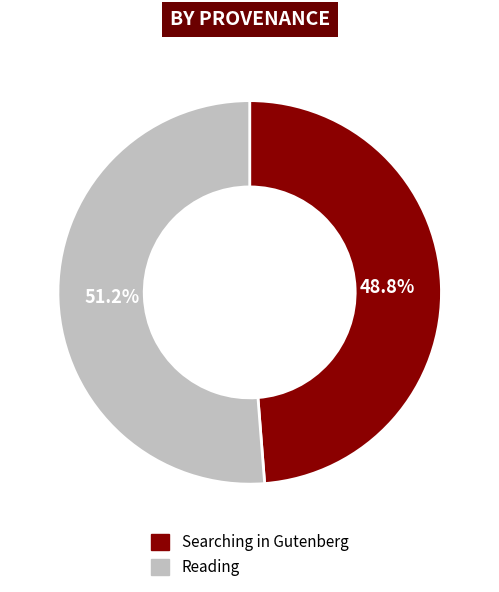

How many slices are in this pie chart?

2